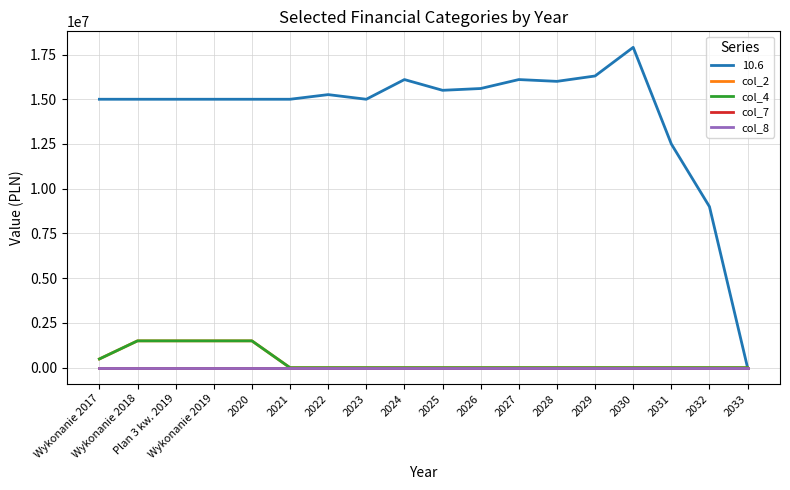

Does the chart have visible grid lines?

Yes